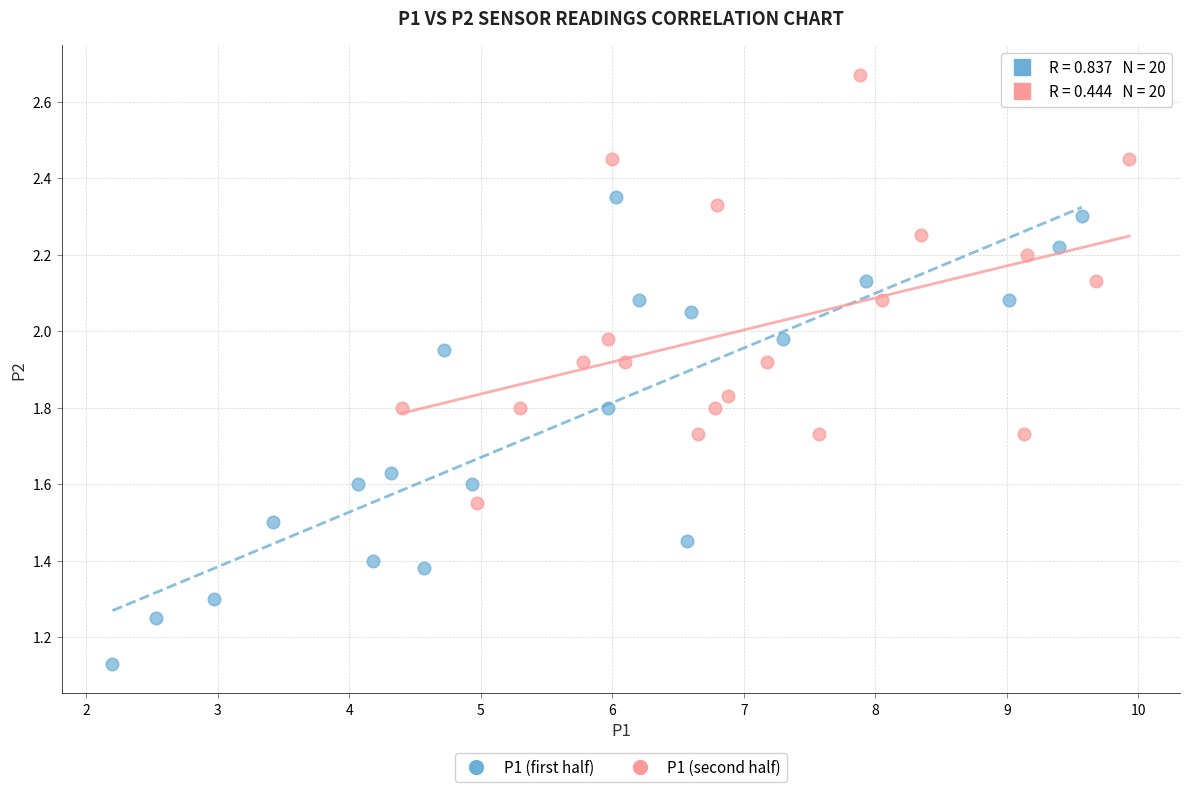

What are all the series names shown in the legend?

P1 (first half), P1 (second half)